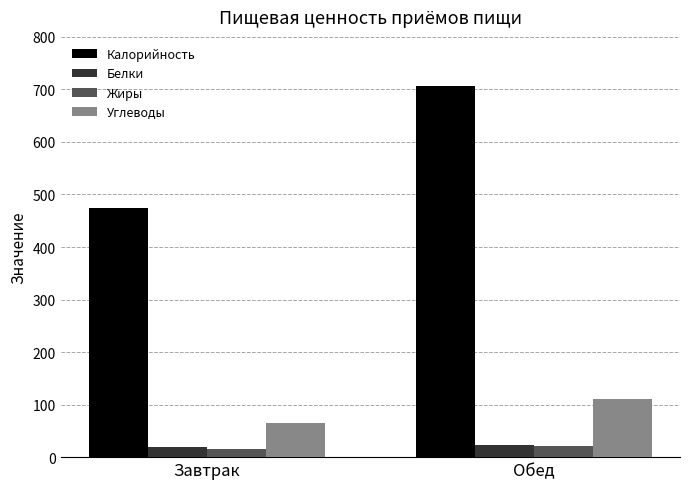

Count the number of categories in the chart.

2